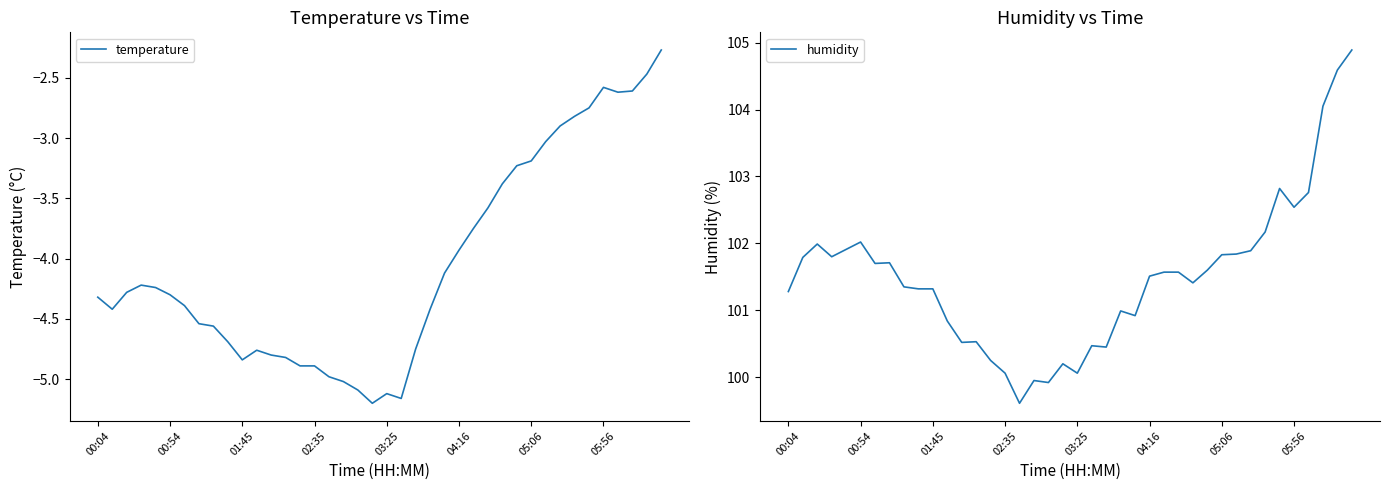

The value of humidity at 00:04 is 175.0. True or false?

False